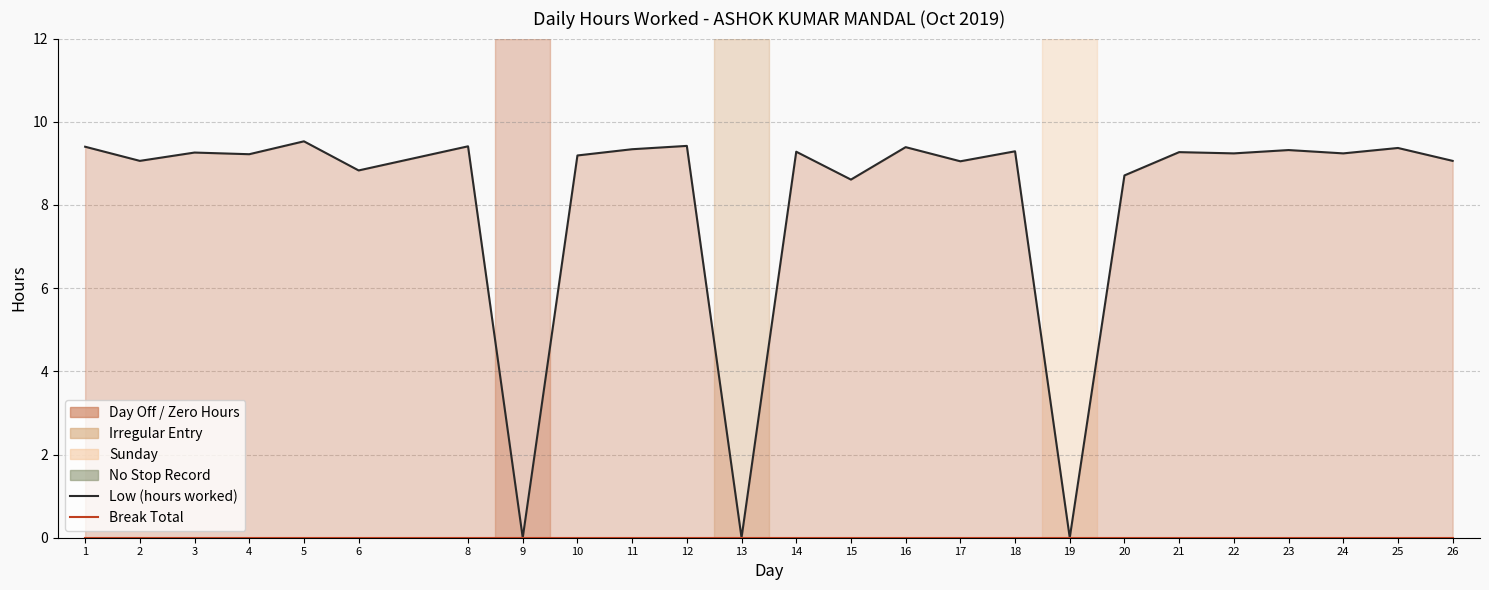

Where does the Low (hours worked) series first go above 9?

1